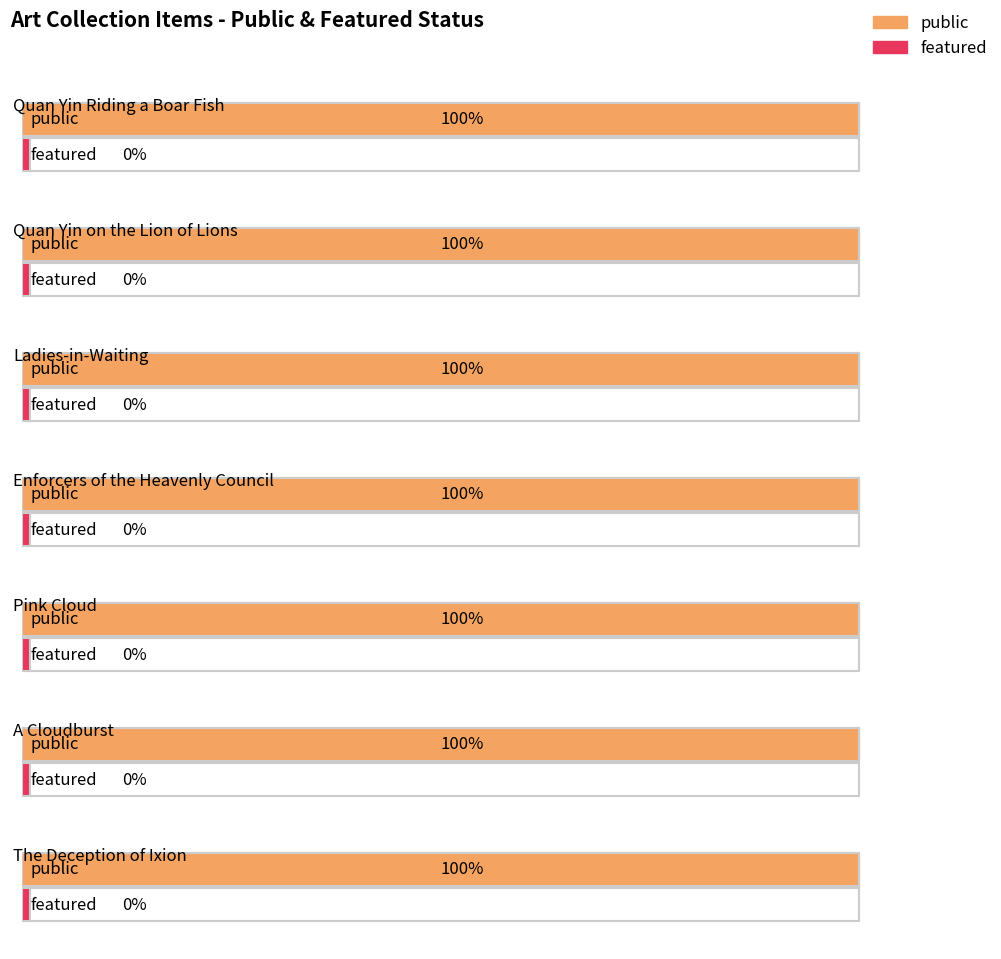

Between Quan Yin on the Lion of Lions and Ladies-in-Waiting, which is larger?

Quan Yin on the Lion of Lions